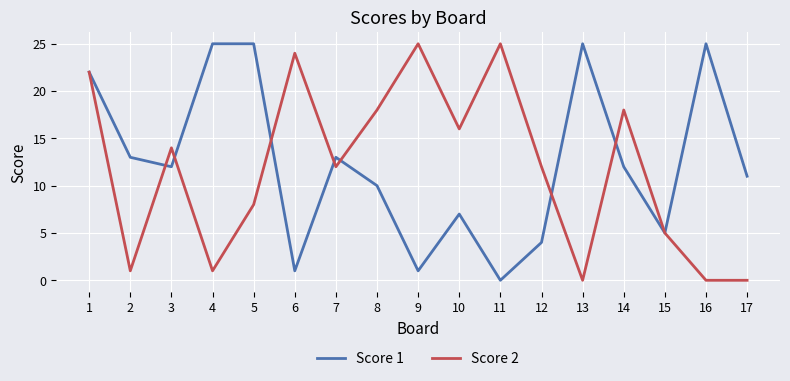

How many categories are shown in the chart?

17